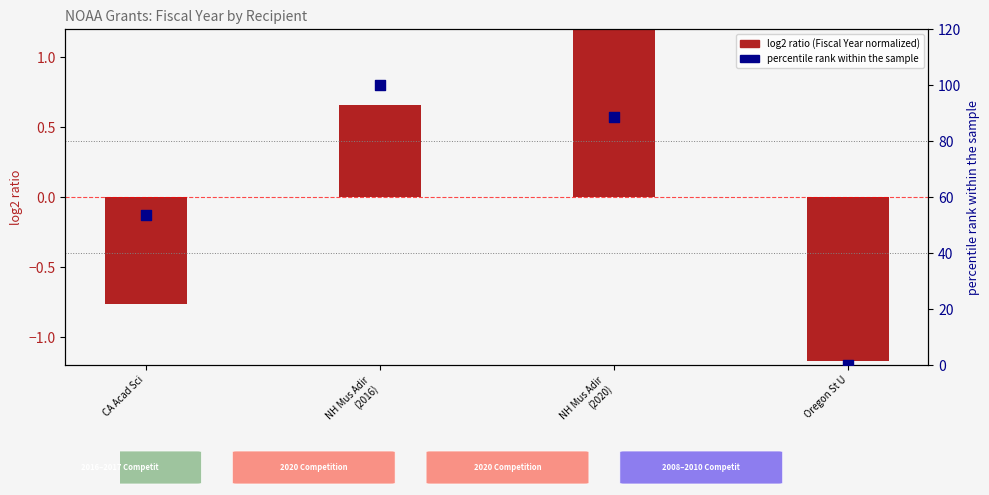

Which series has the largest total across all categories?

percentile rank within the sample